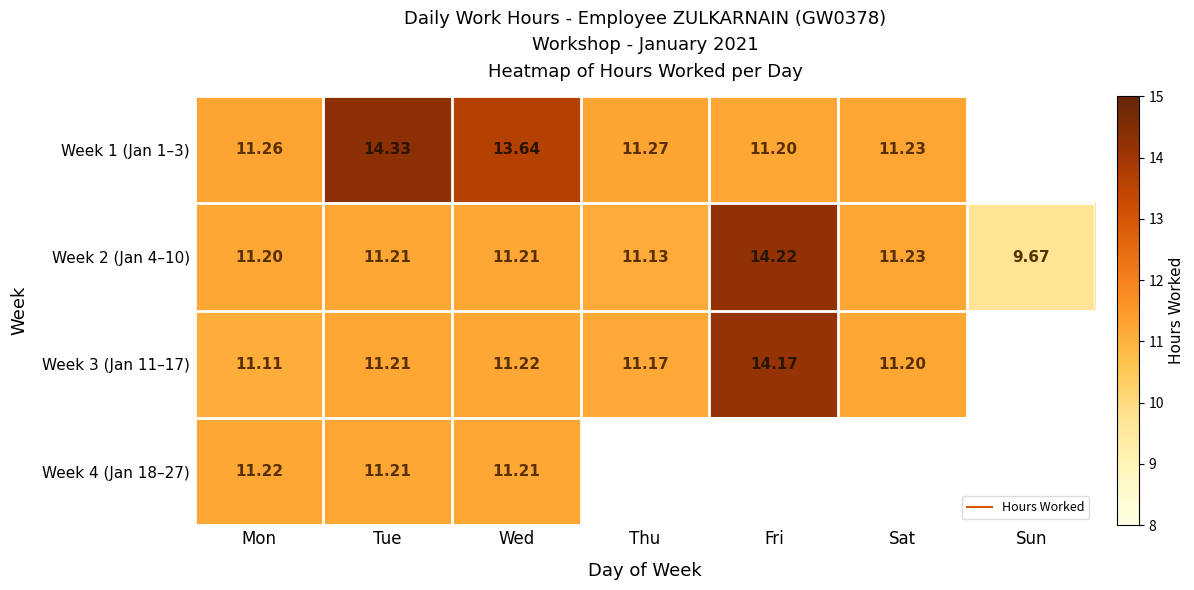

What is the sum of the Week 3 (Jan 11–17) values at Mon and Wed?

22.3